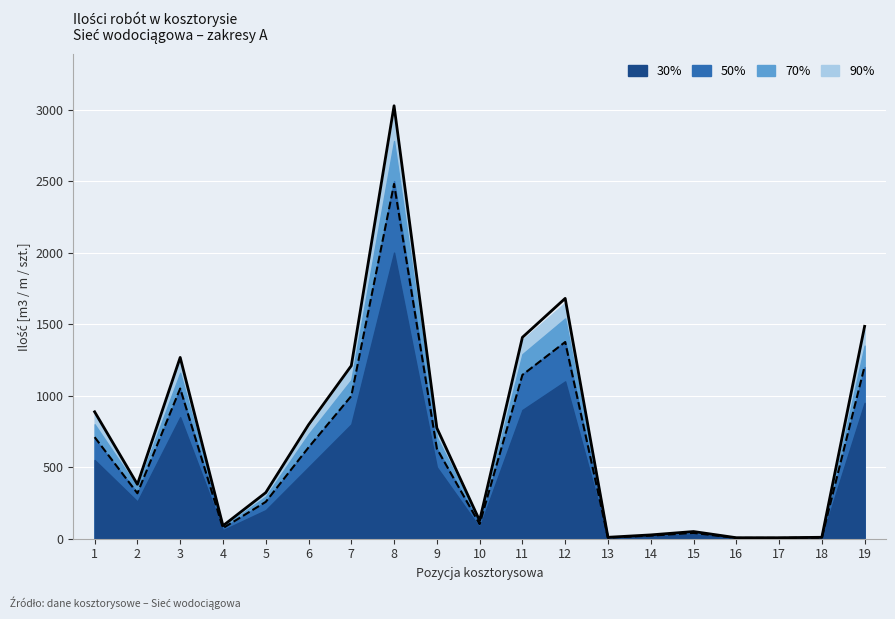

What is the change in value from 1 to 13?

-877.0